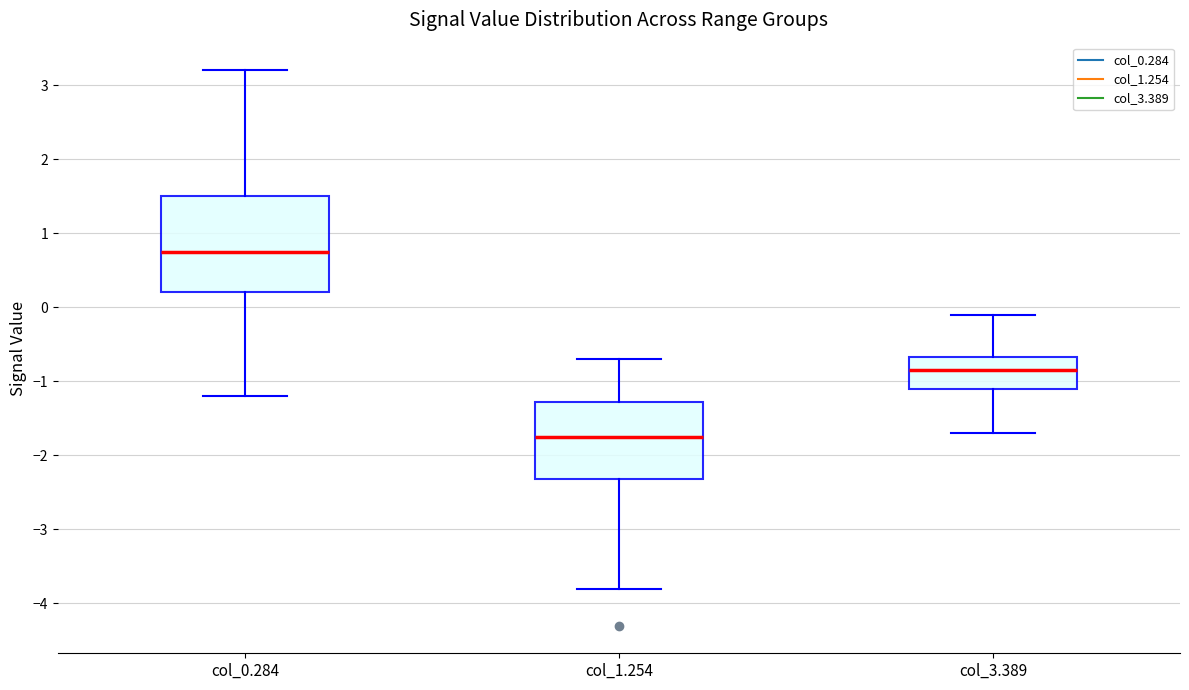

Where does the median line of the box for col_1.254 sit on the y-axis? The values are not printed on the chart, so give them approximately, as read against the axis.

-1.7